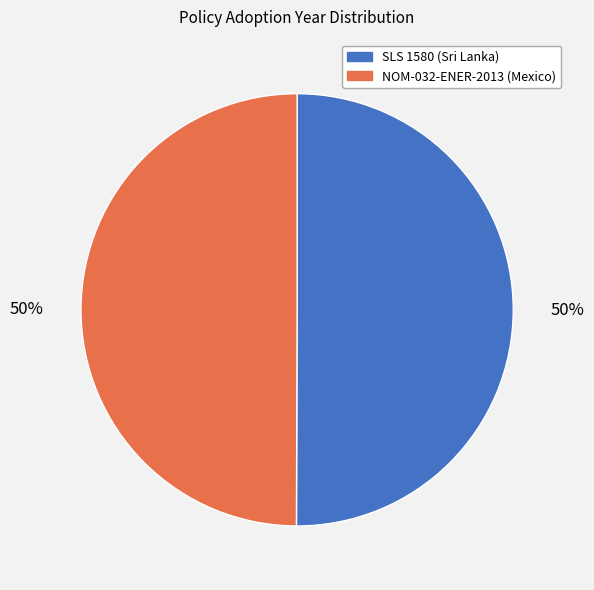

Do NOM-032-ENER-2013 (Mexico) and SLS 1580 (Sri Lanka) together represent more than half of the pie?

Yes